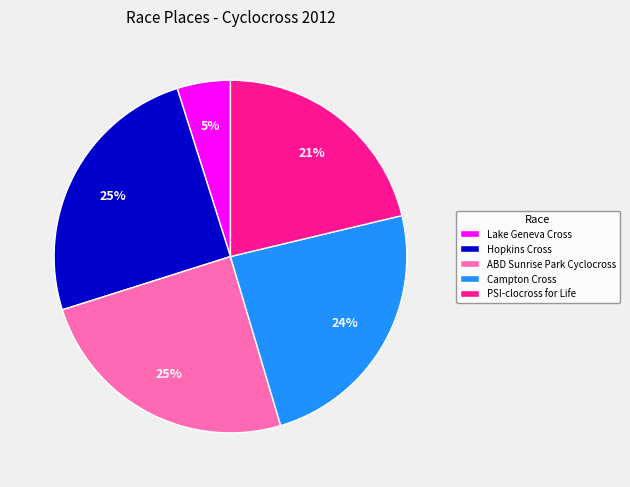

The Campton Cross slice represents 12% of the pie. True or false?

False